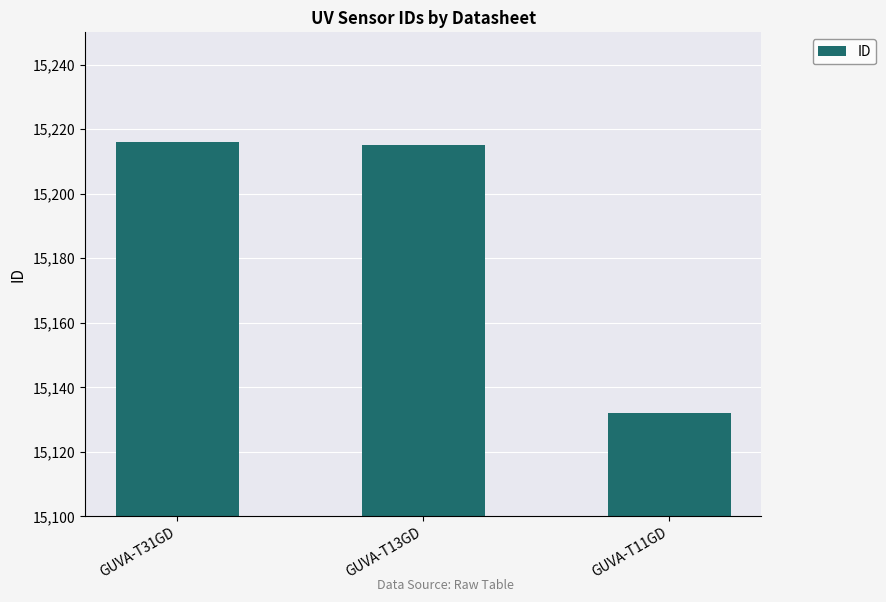

What position from the left is GUVA-T13GD?

2